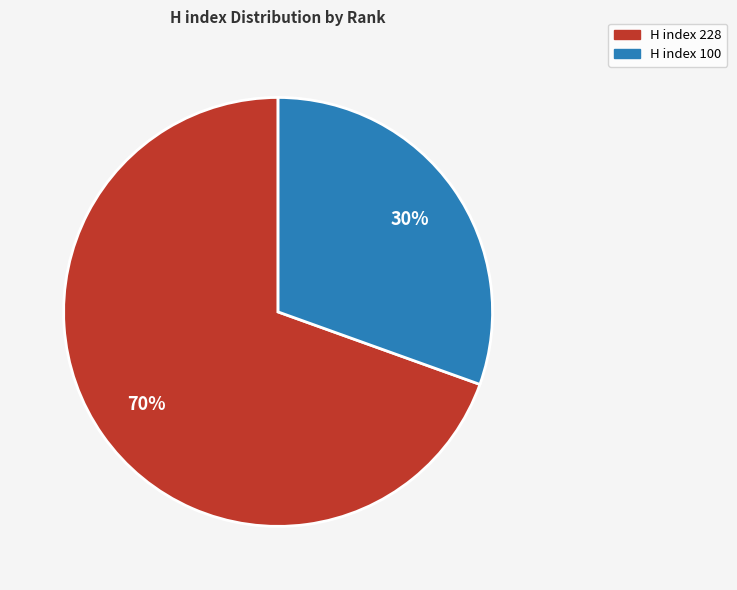

Is the sum of H index 100 and H index 228 greater than half?

Yes